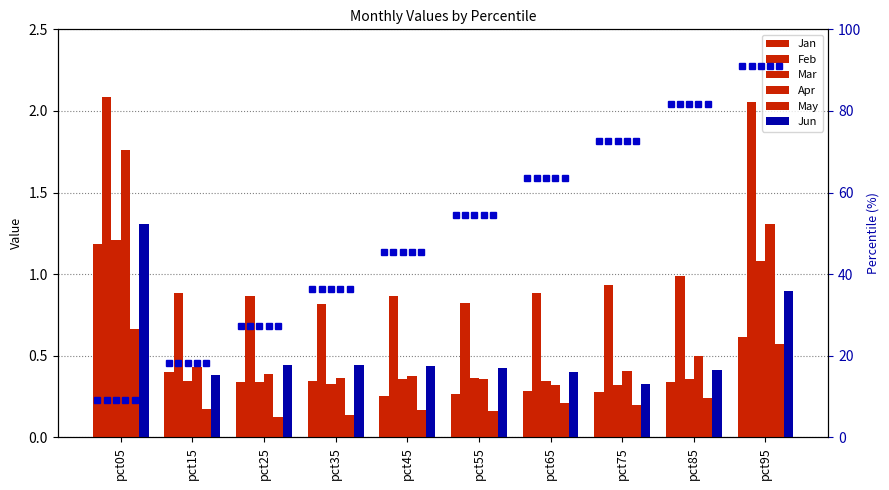

What are all the series names shown in the legend?

Jan, Feb, Mar, Apr, May, Jun